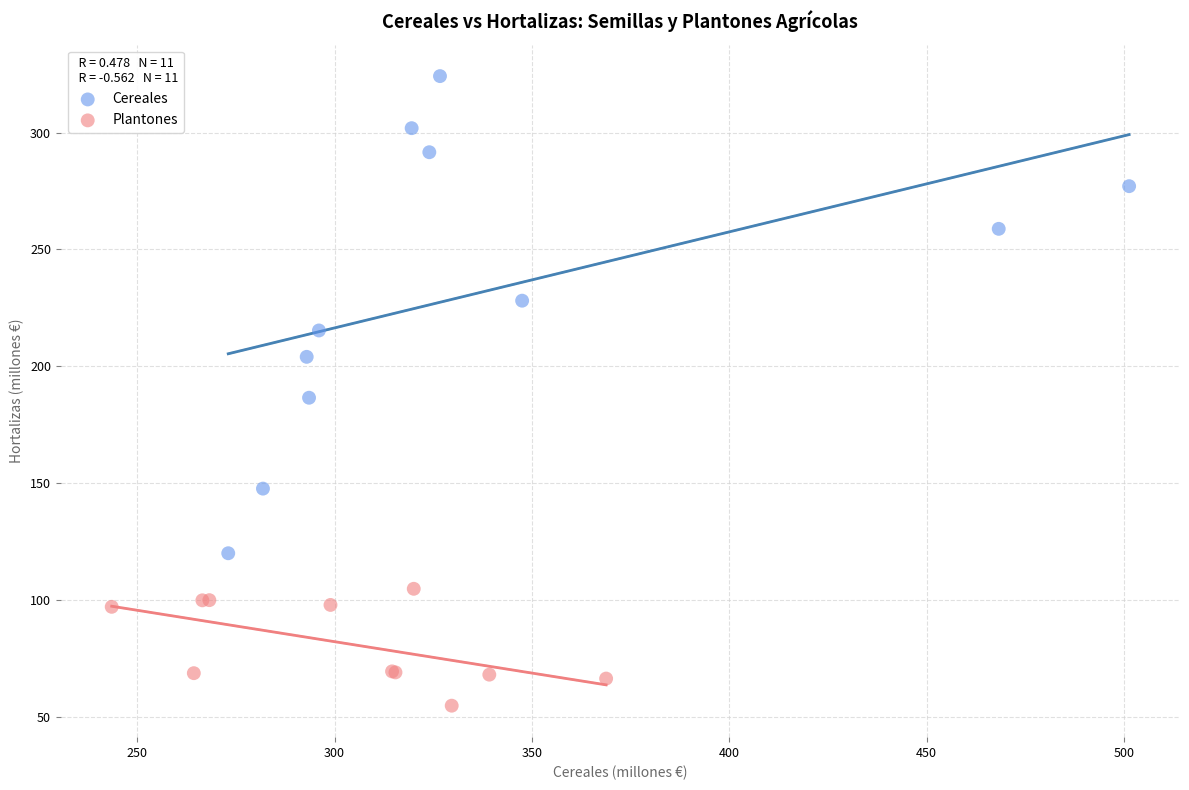

Which series reaches the minimum Y coordinate?

Plantones